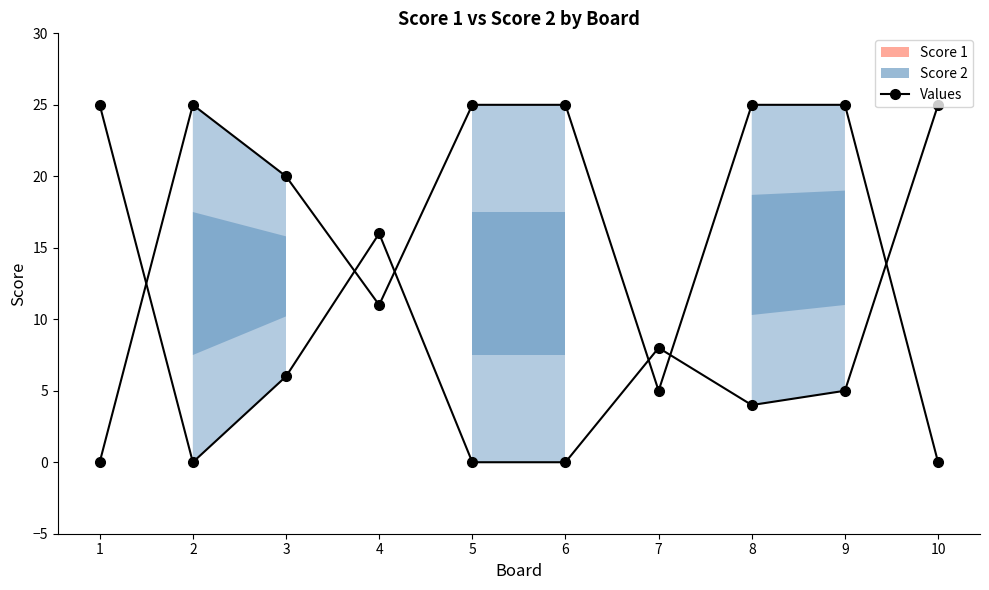

Which label corresponds to the largest value in the chart?

1